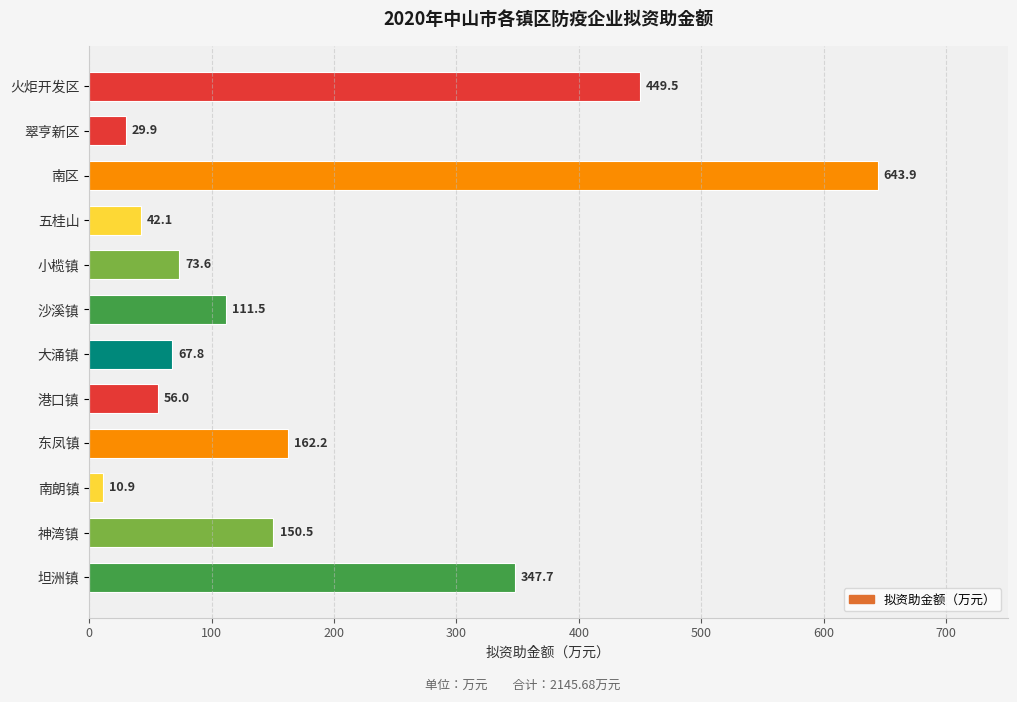

Count the number of data series in this chart.

1